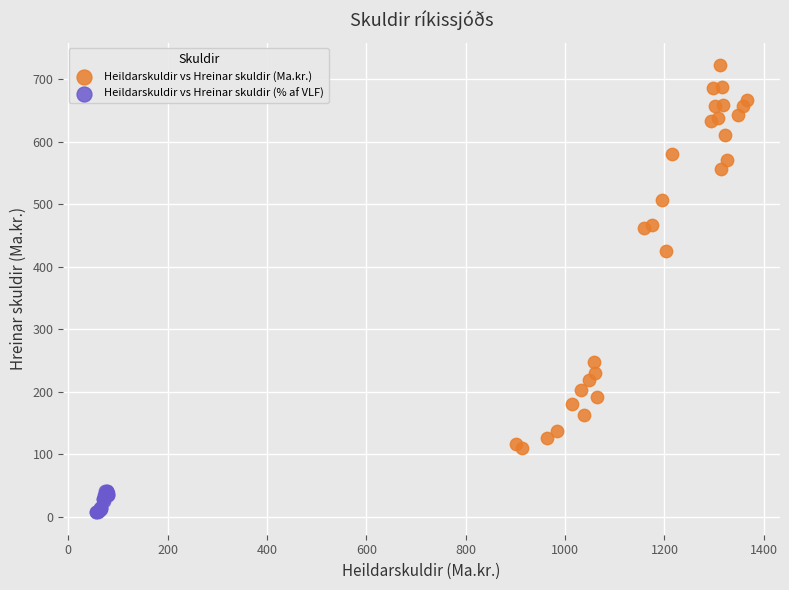

Which series contains the lowest Y value?

Heildarskuldir vs Hreinar skuldir (% af VLF)